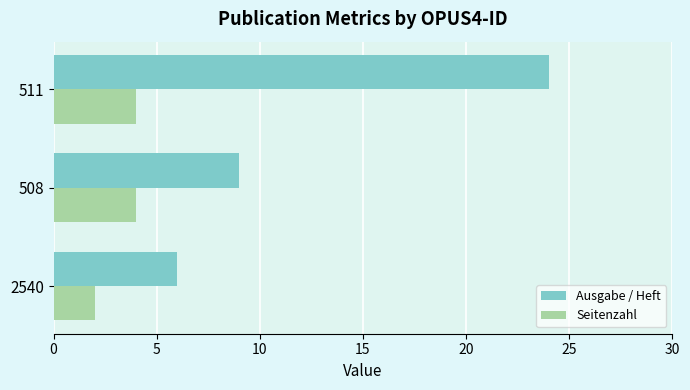

List the series in order of their overall mean, highest first.

Ausgabe / Heft, Seitenzahl